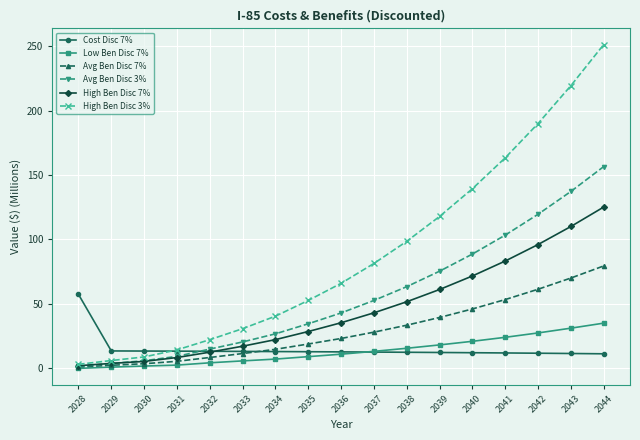

What is the spread (max minus min) of values at 2041?

151.4